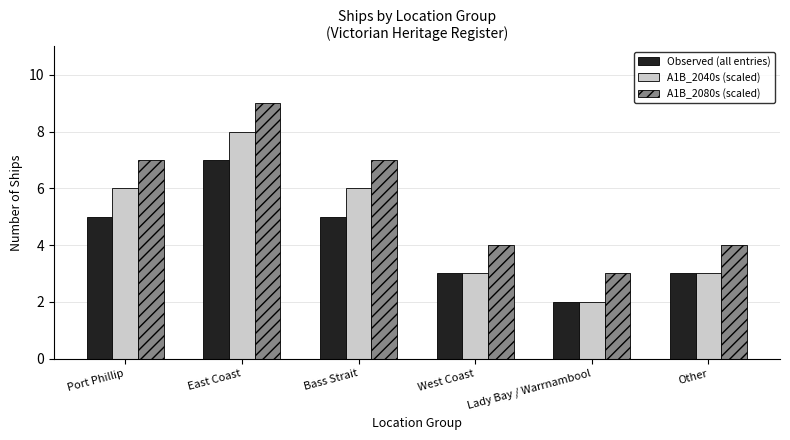

Rank the series by their maximum value, from highest to lowest.

A1B_2080s (scaled), A1B_2040s (scaled), Observed (all entries)